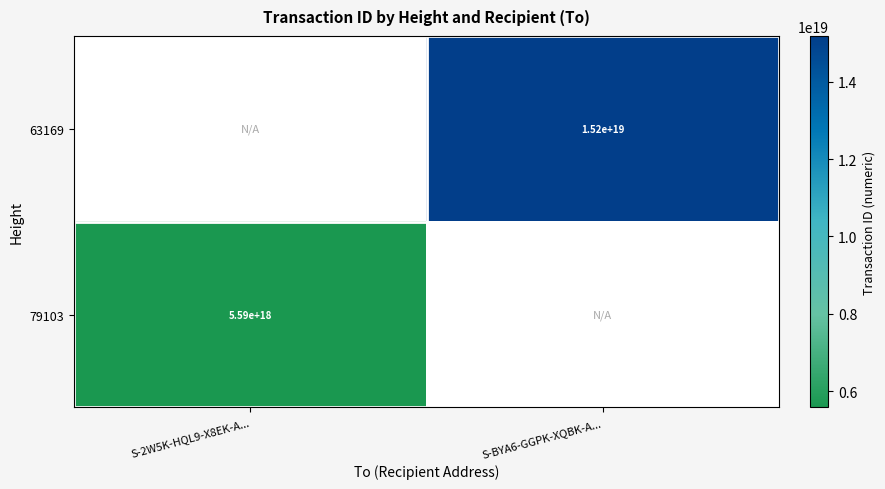

The 79103 series shows 5590000000000000000 at S-2W5K-HQL9-X8EK-A.... True or false?

True